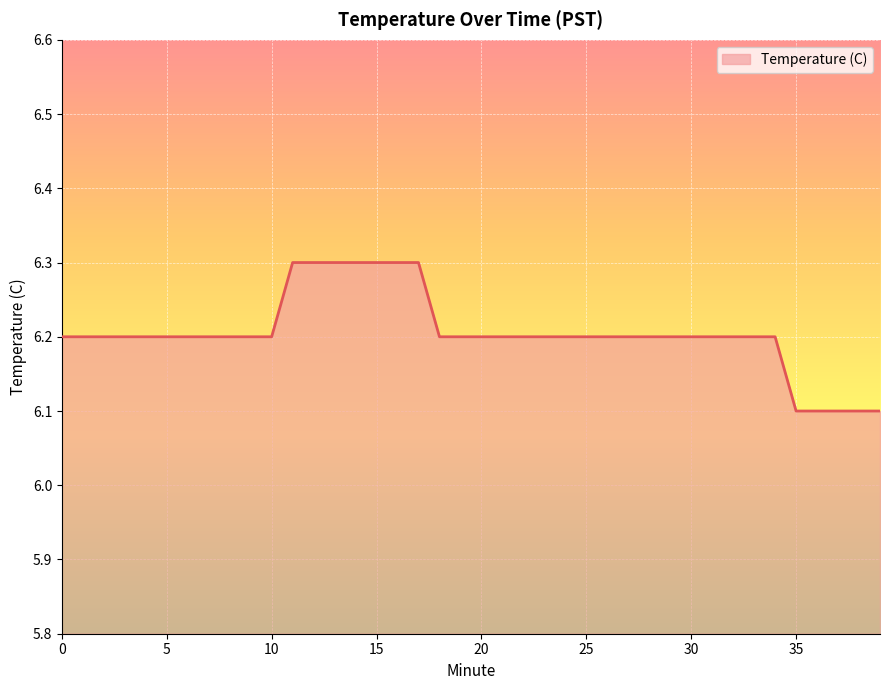

What is the smallest value displayed?

6.1